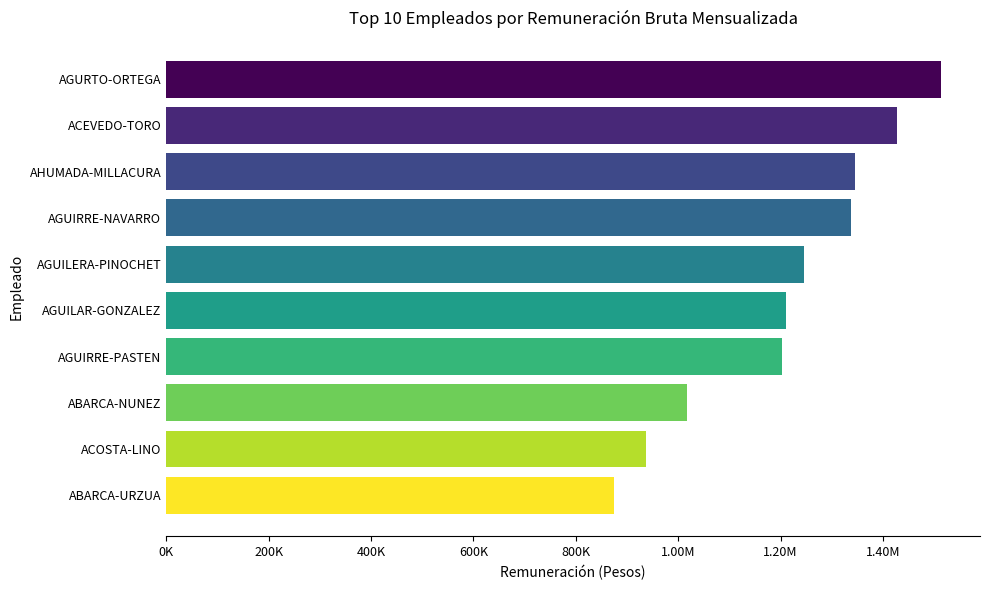

What is the maximum value shown in the chart?

1513889